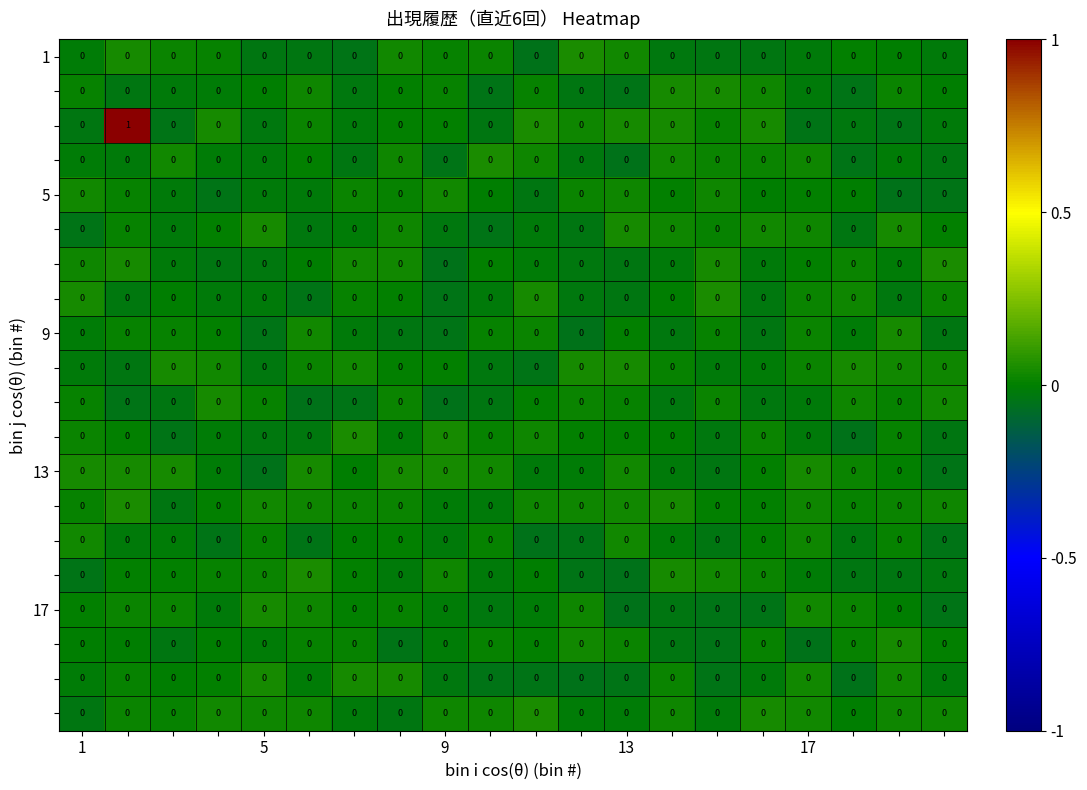

How many data points does each series have?

20